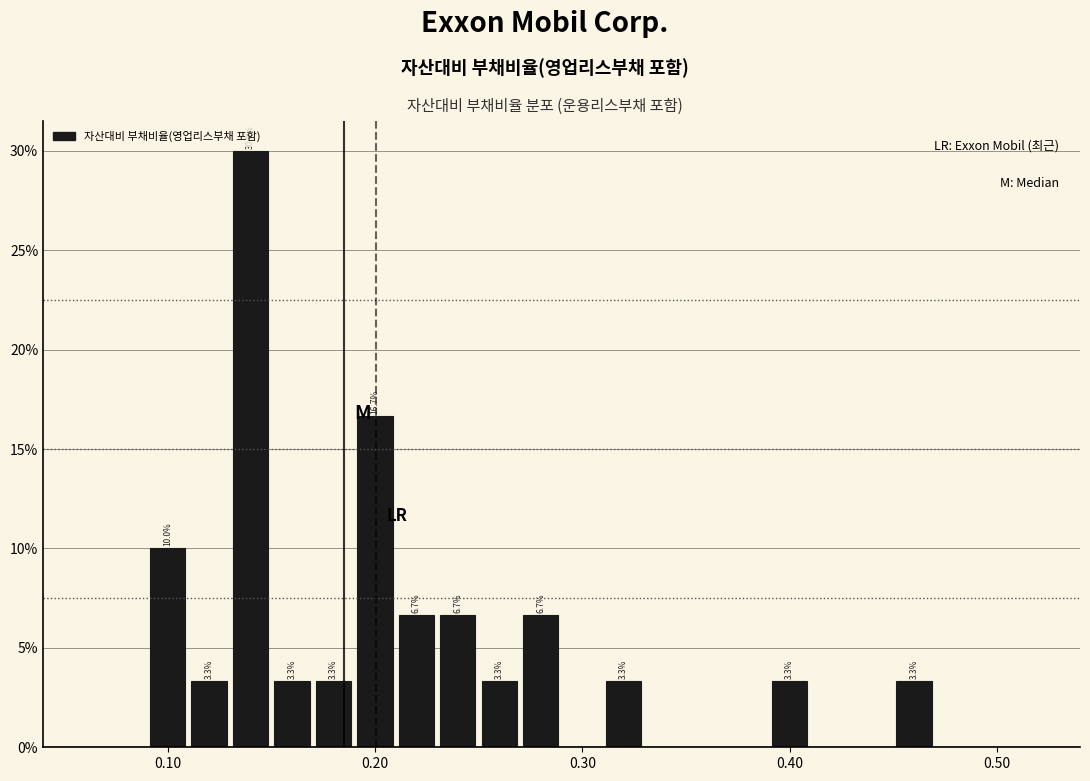

Around what value on the x-axis is the tallest bar? Give the approximate position of its centre, as read against the axis.

0.14